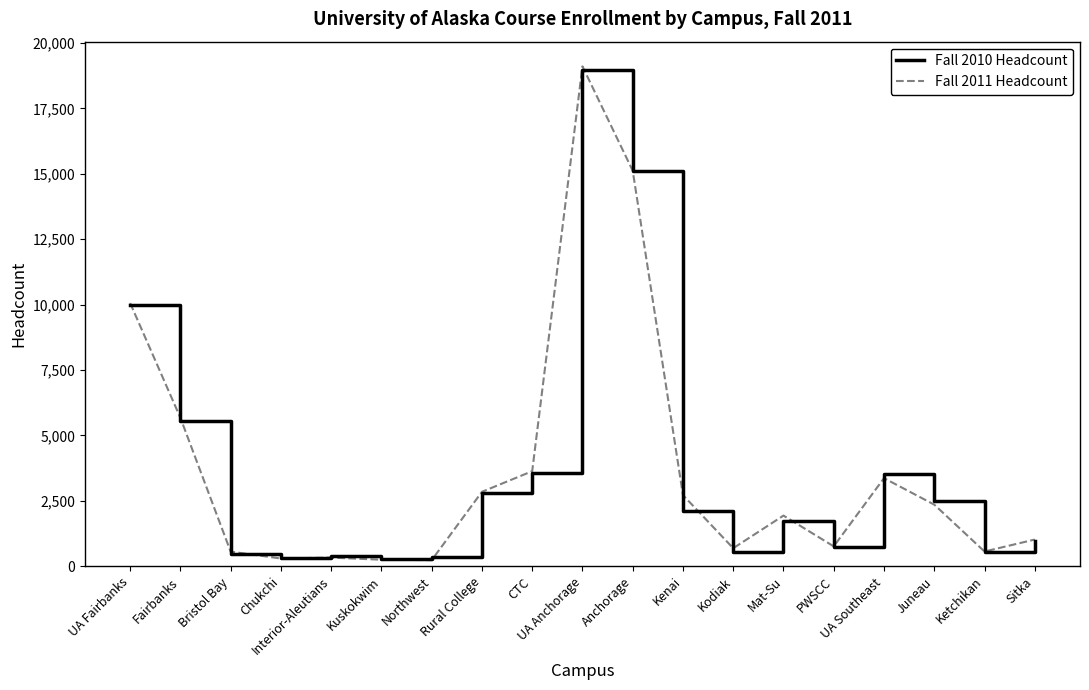

True or false: Fall 2010 Headcount has a value of 5160 at UA Southeast.

False